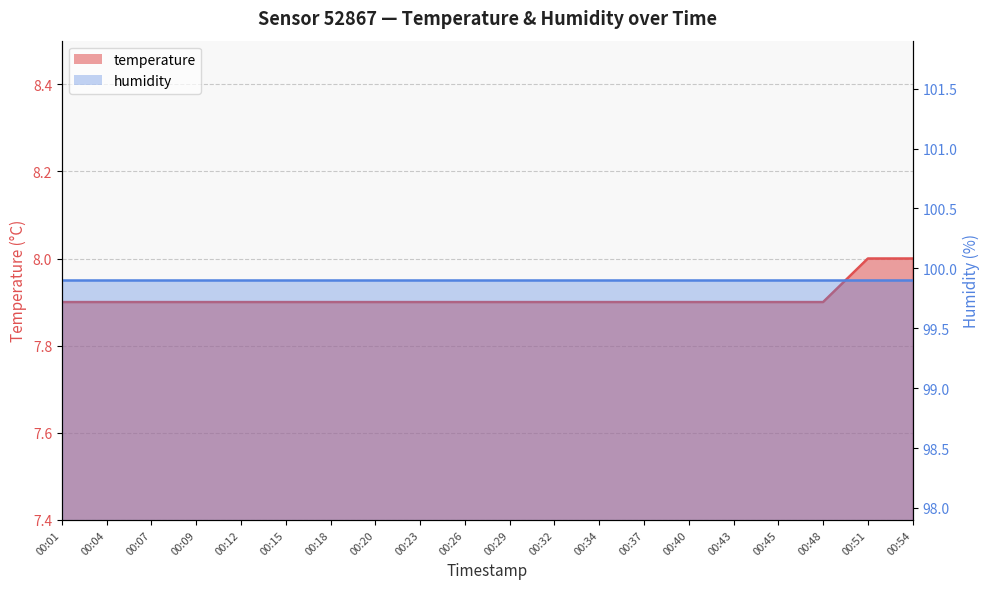

What is the value of the 19th point from the left?

8.0